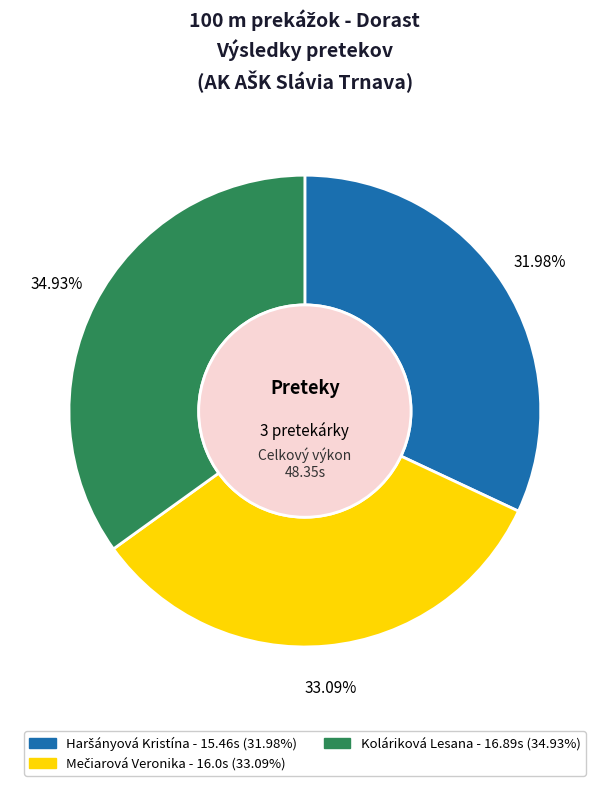

Is there any slice that represents more than half of the pie?

No